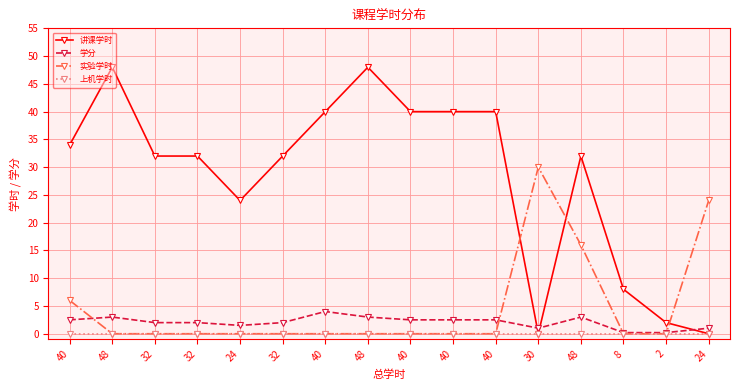

How many lines are shown in the chart?

4